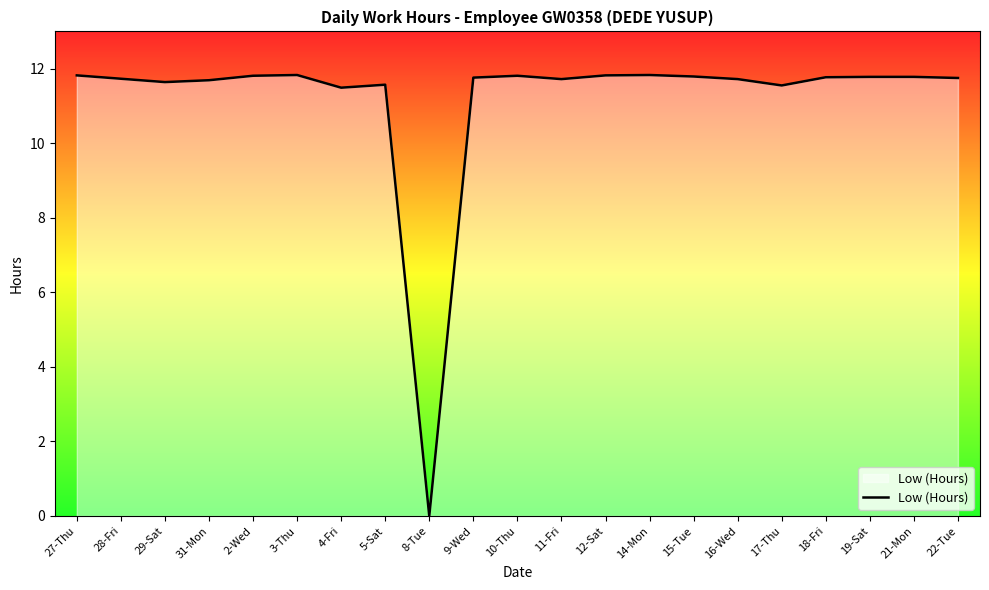

What is the maximum value shown in the chart?

11.8